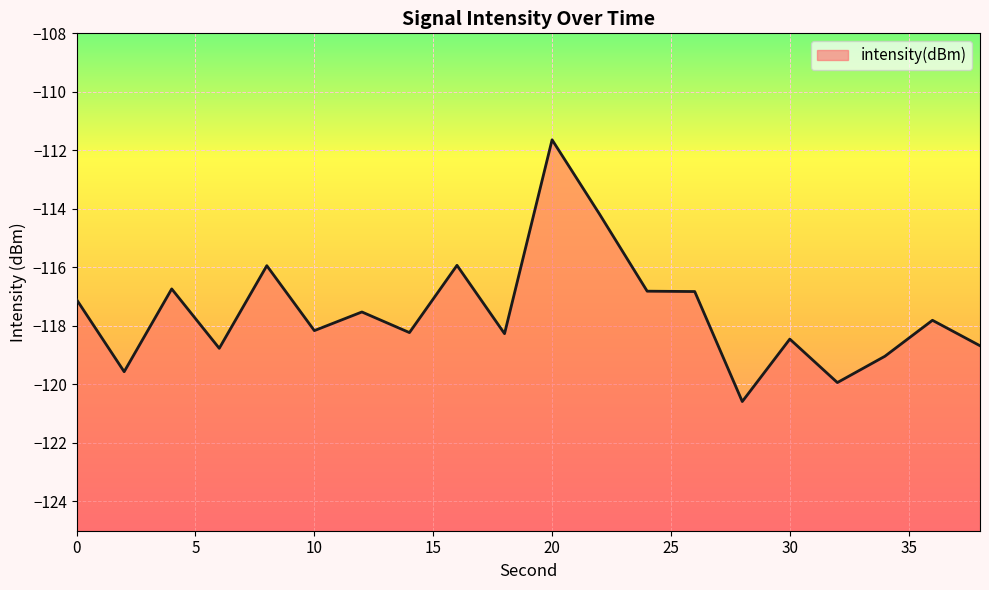

Reading right to left, extract all data points from this chart.

-118.7	-117.8	-119.0	-119.9	-118.4	-120.6	-116.8	-116.8	-114.2	-111.6	-118.3	-115.9	-118.2	-117.5	-118.2	-115.9	-118.8	-116.7	-119.6	-117.1